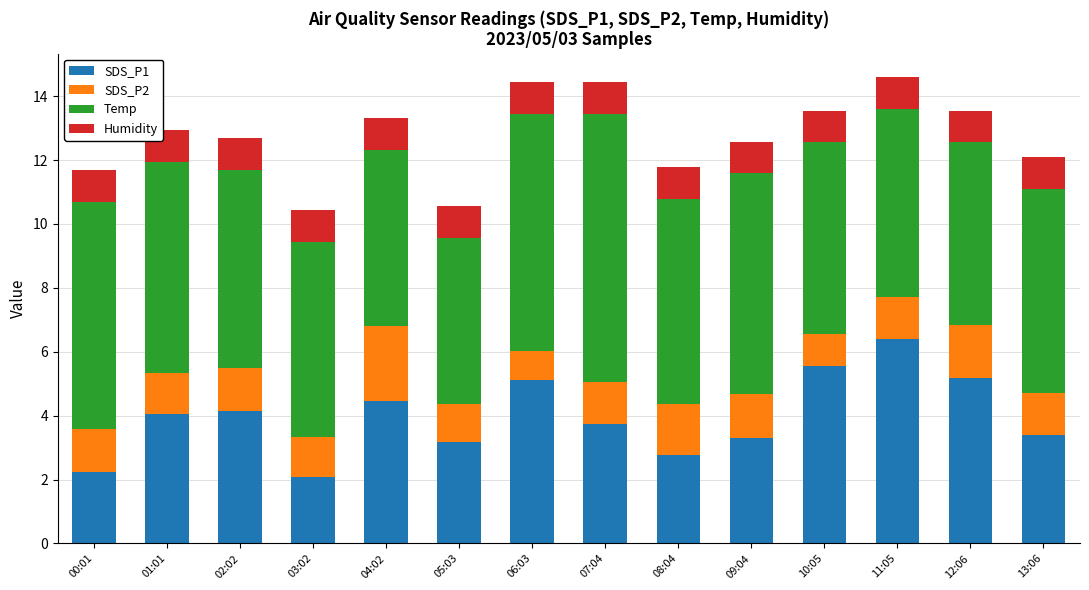

What are all the series names shown in the legend?

SDS_P1, SDS_P2, Temp, Humidity